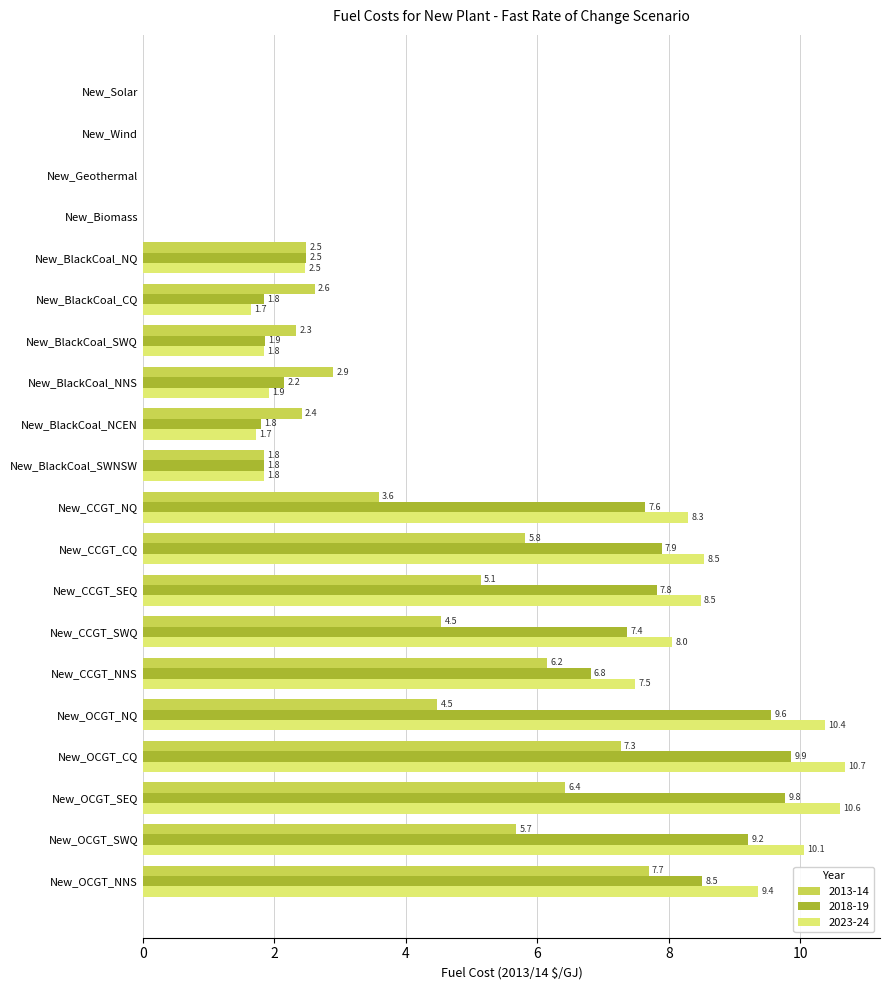

Which series has the widest spread of values?

2023-24